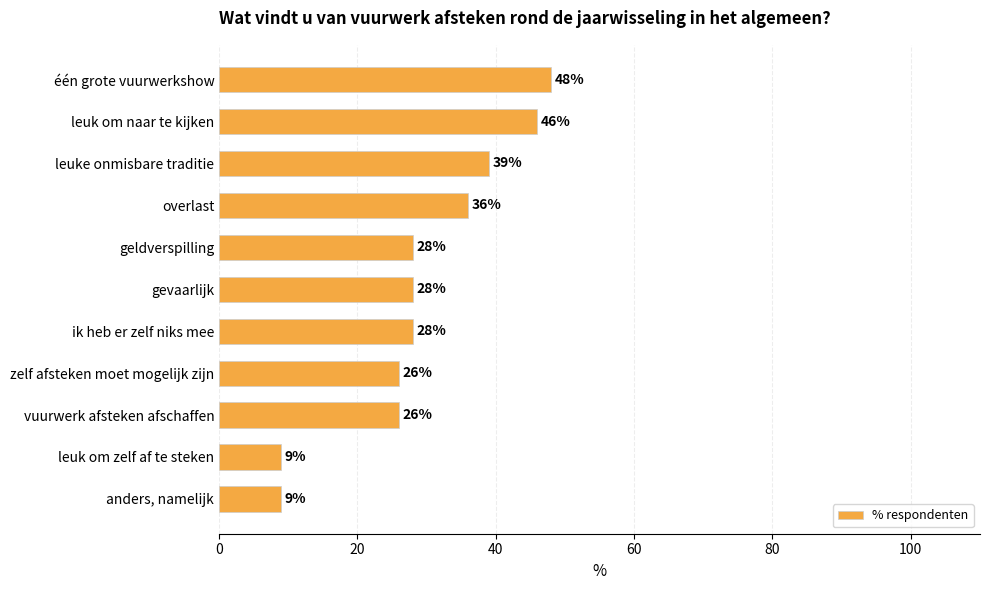

Read the value at geldverspilling.

28